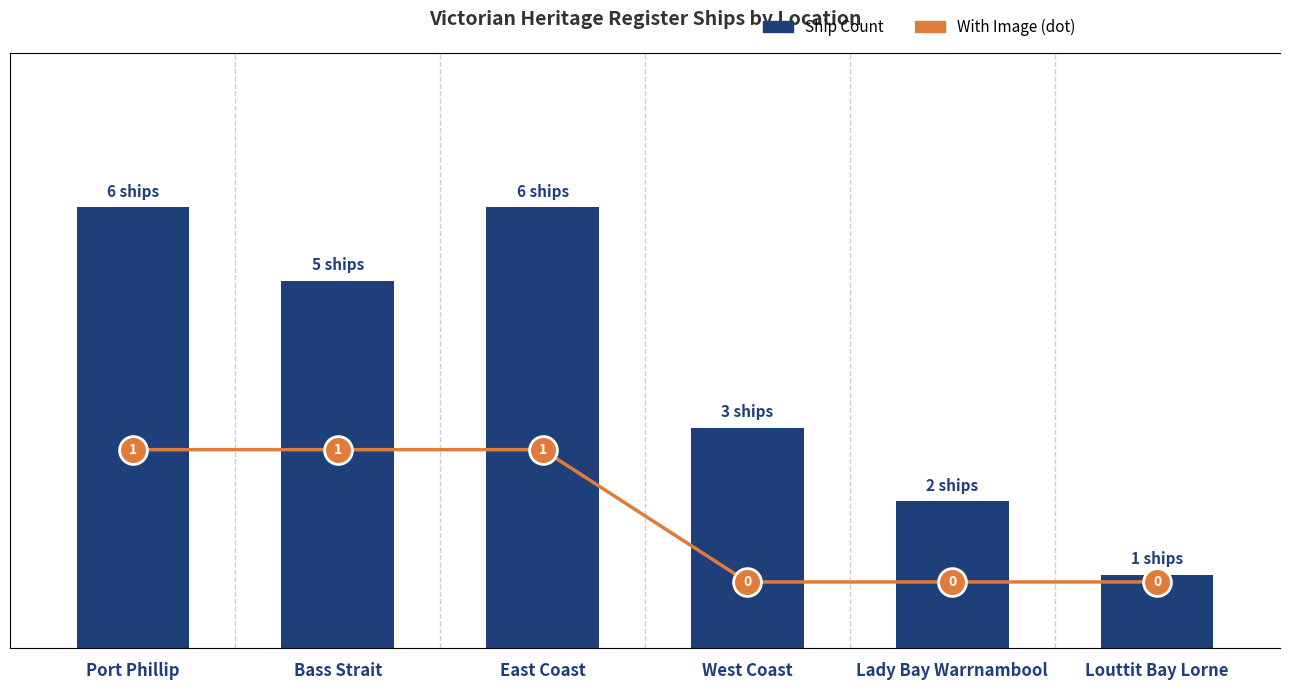

What are all the series names shown in the legend?

Ship Count, With Image